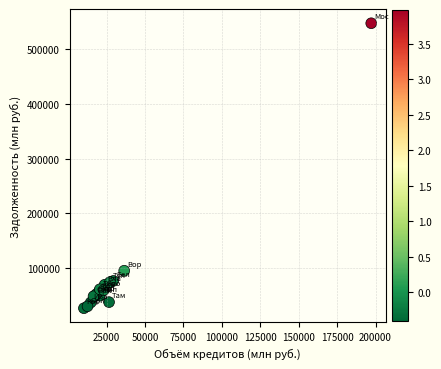

What Y value in the scatter plot is closest to 287249?

95288